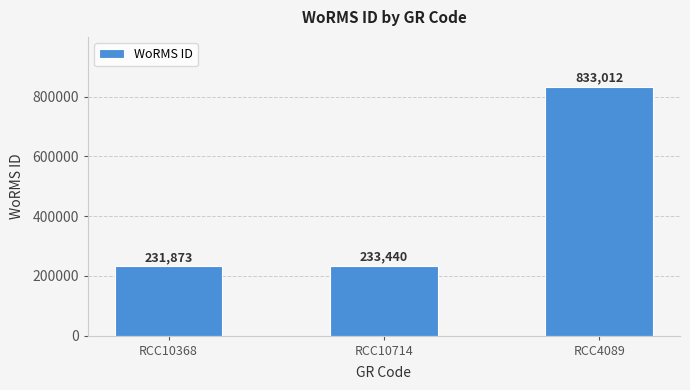

Count the number of categories in the chart.

3